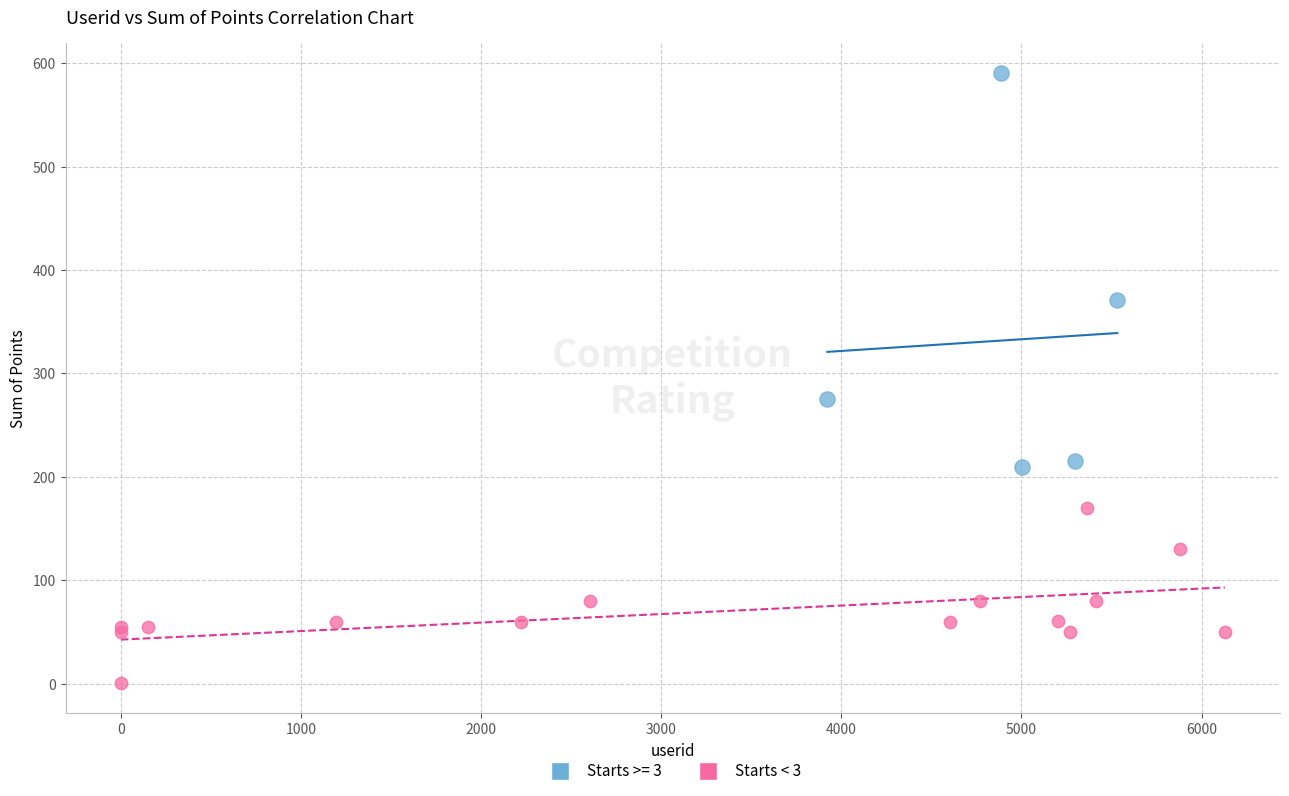

Which series reaches the maximum Y coordinate?

Starts >= 3